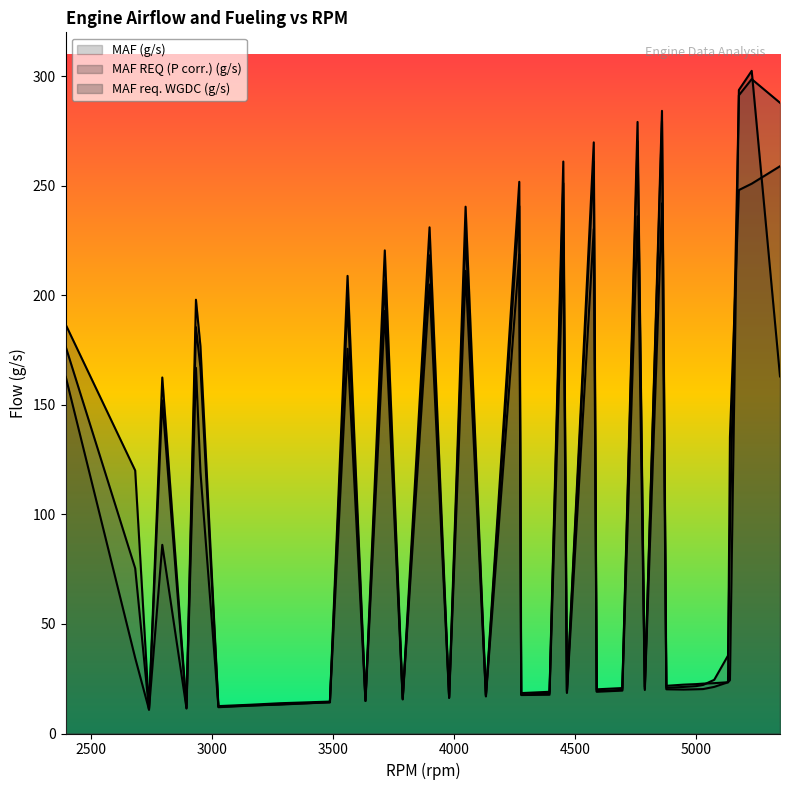

Where do MAF req. WGDC (g/s) and MAF (g/s) first cross each other?

16 and 17